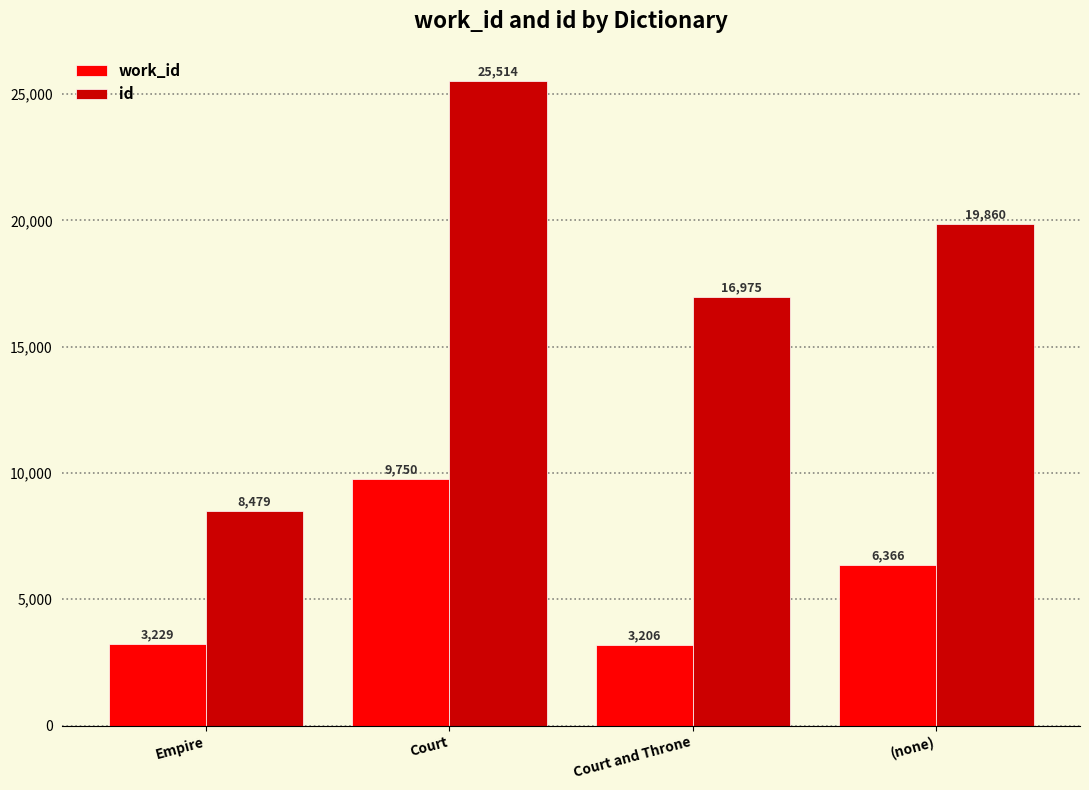

The work_id series shows 2298 at Court. True or false?

False